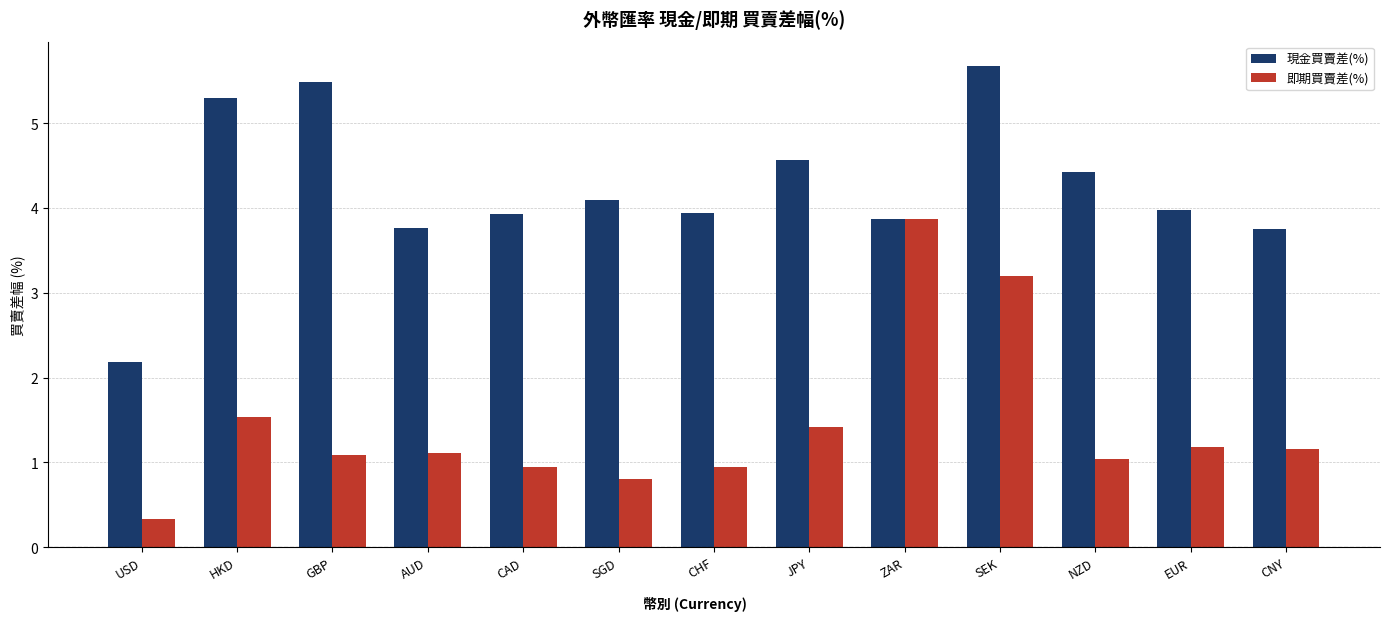

Rank the series at CAD from highest to lowest value.

現金買賣差(%), 即期買賣差(%)